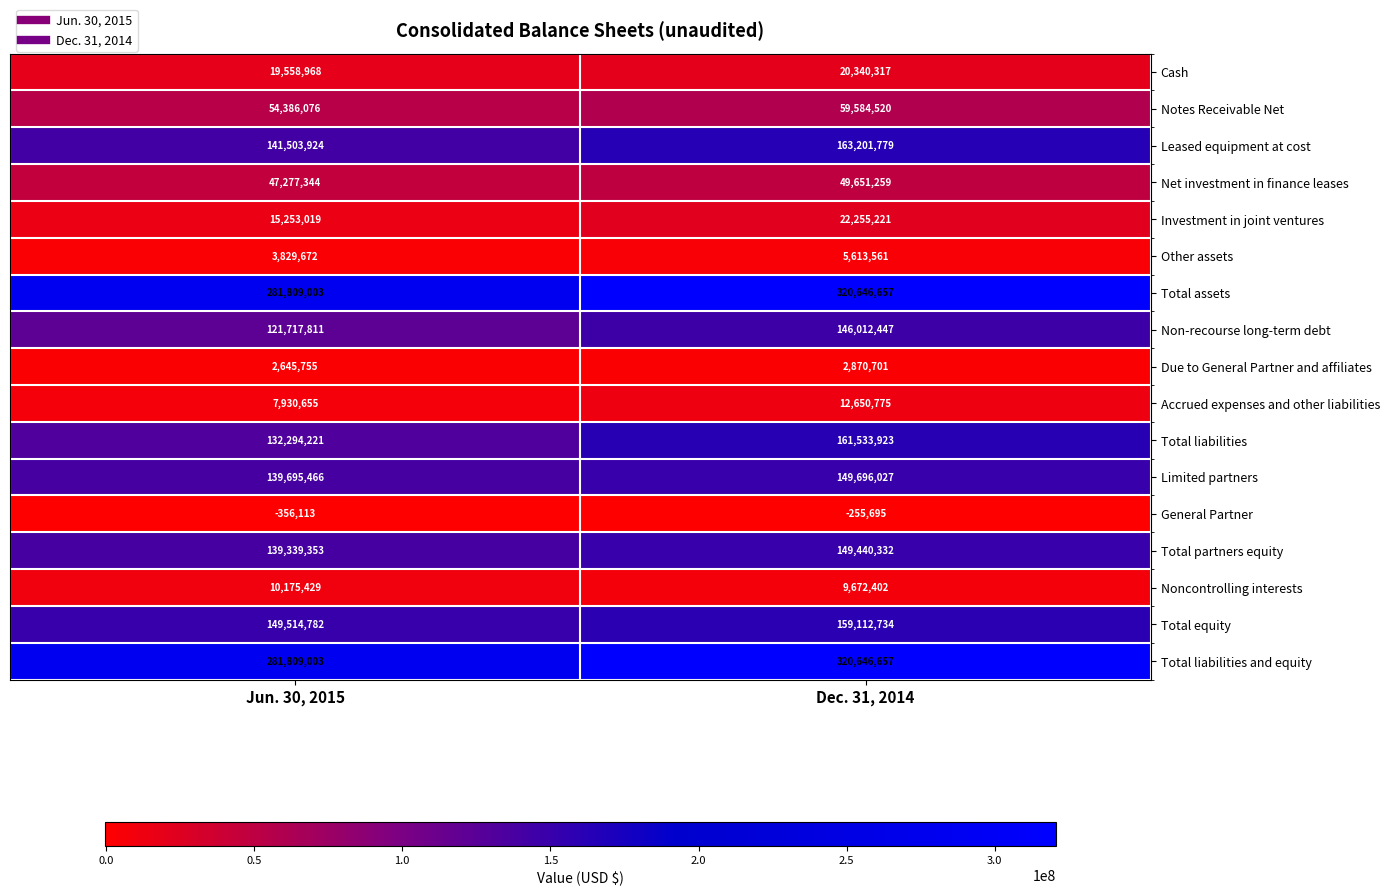

What is the total value across all series at Jun. 30, 2015?

1548384368